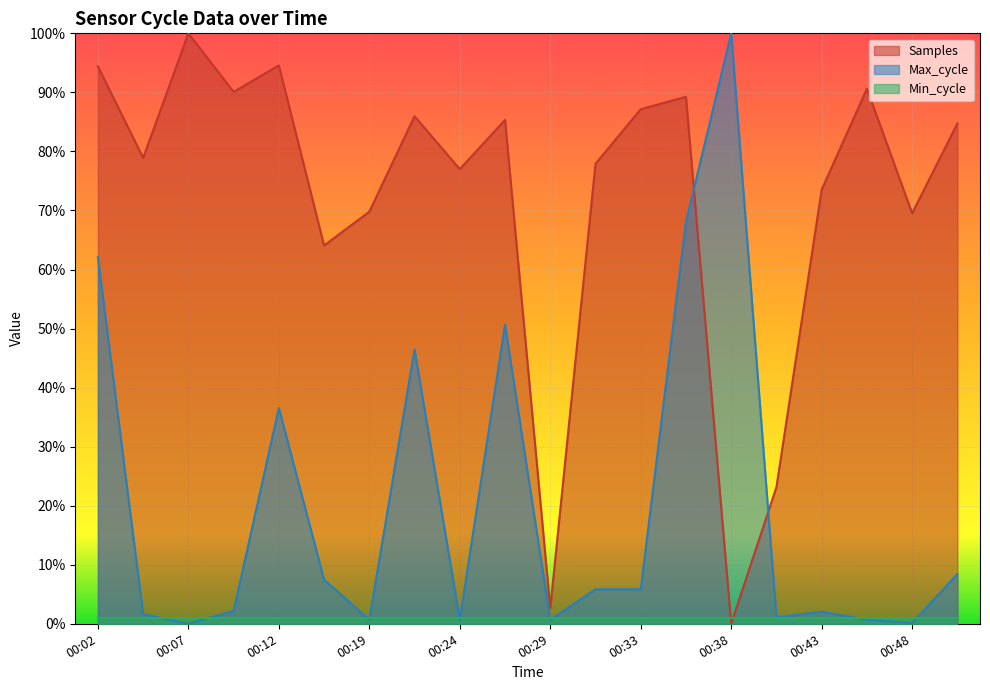

What are all the series names shown in the legend?

Samples, Max_cycle, Min_cycle